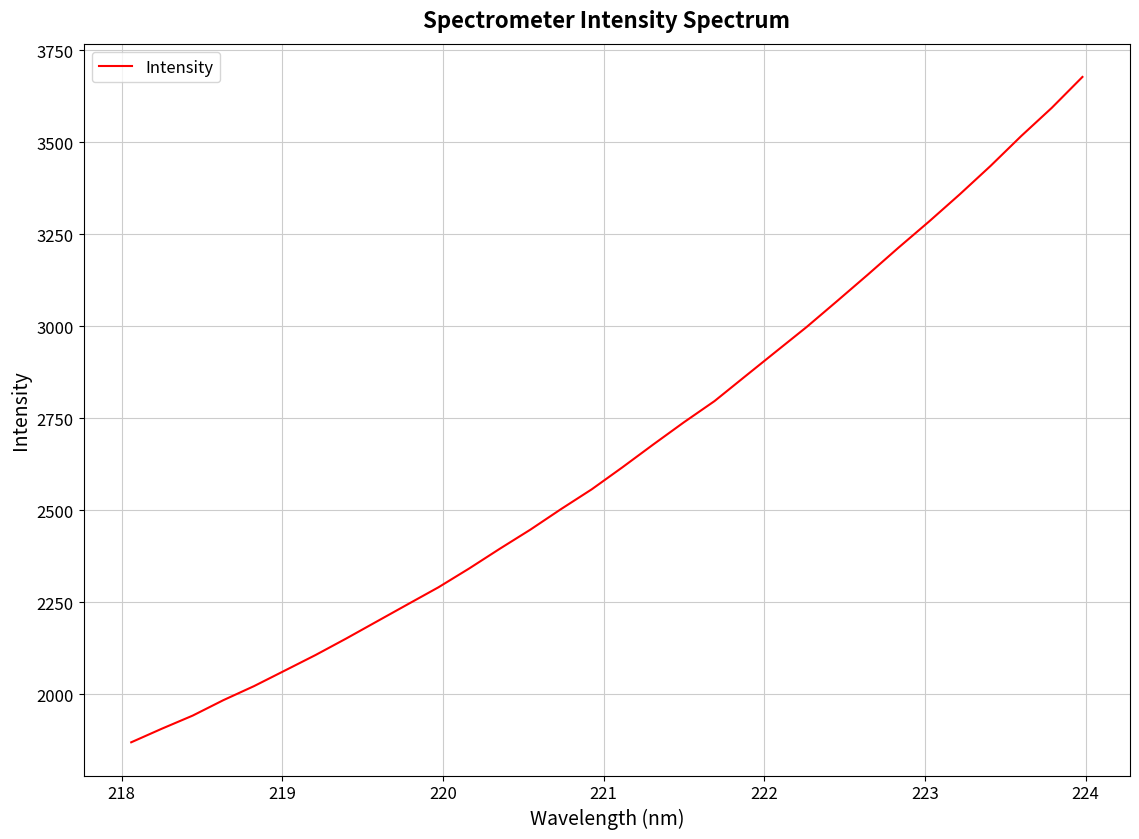

What is the maximum value shown in the chart?

3677.3